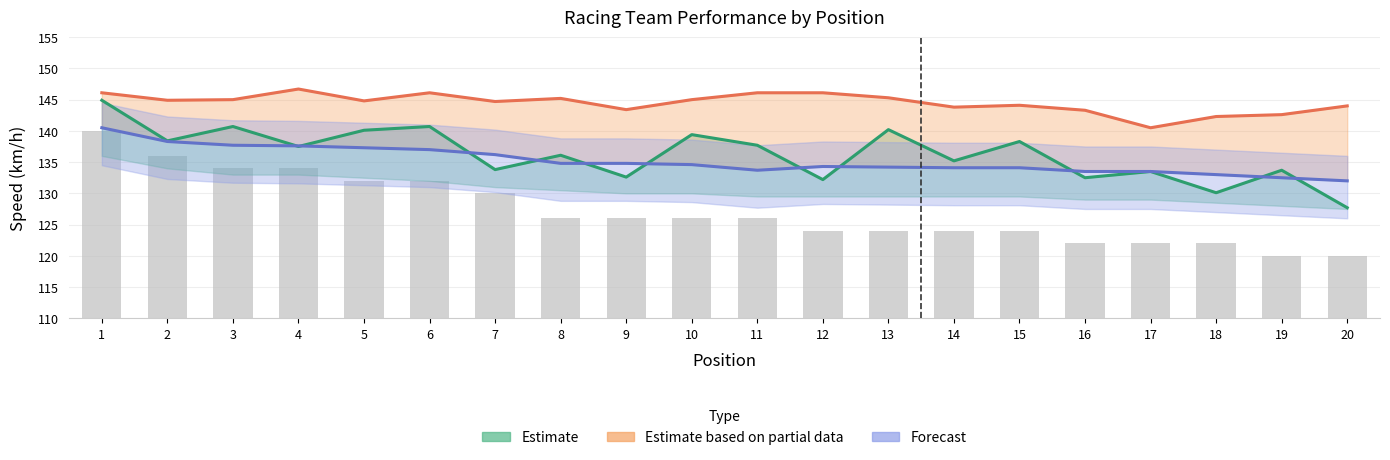

What is the highest value of the Forecast (Vit. moy. totale) series?

140.5